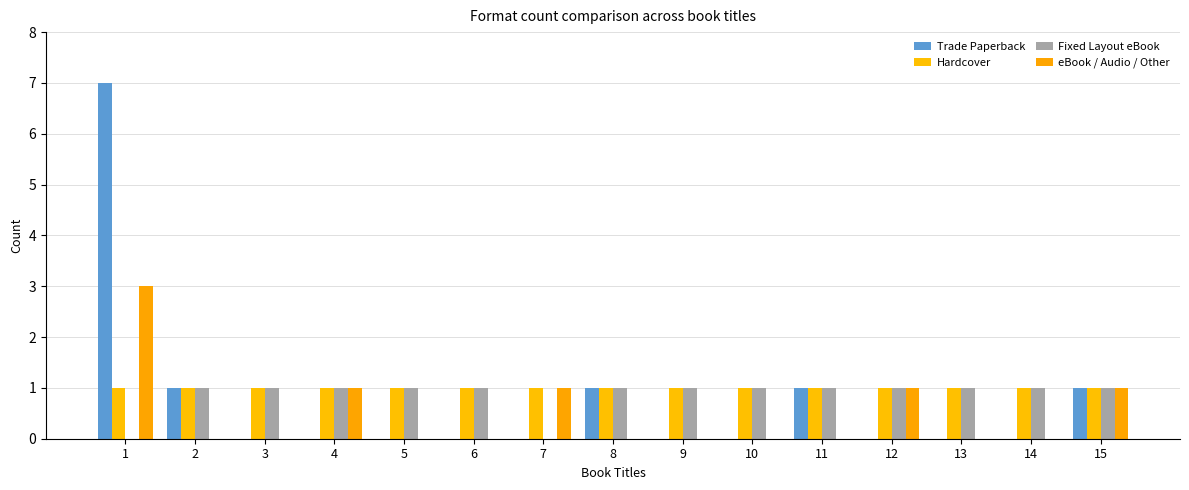

Reading right to left, list all the values displayed in this chart.

Trade Paperback: 1	0	0	0	1	0	0	1	0	0	0	0	0	1	7
Hardcover: 1	1	1	1	1	1	1	1	1	1	1	1	1	1	1
Fixed Layout eBook: 1	1	1	1	1	1	1	1	0	1	1	1	1	1	0
eBook / Audio / Other: 1	0	0	1	0	0	0	0	1	0	0	1	0	0	3